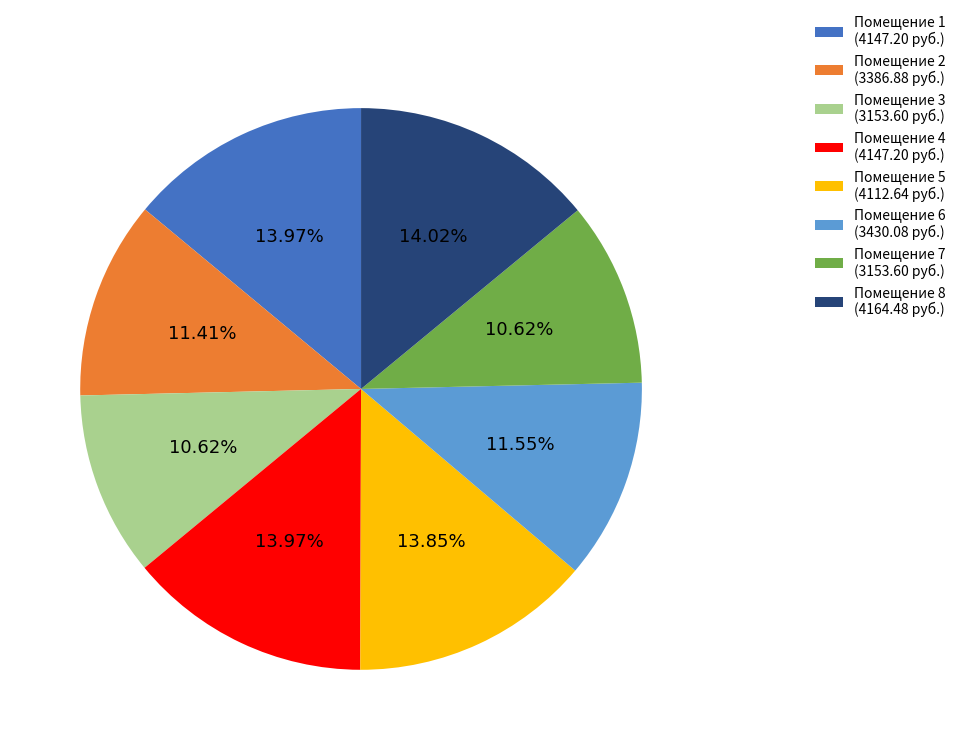

Is the sum of Помещение 8 (4164.48 руб.) and Помещение 3 (3153.60 руб.) greater than half?

No